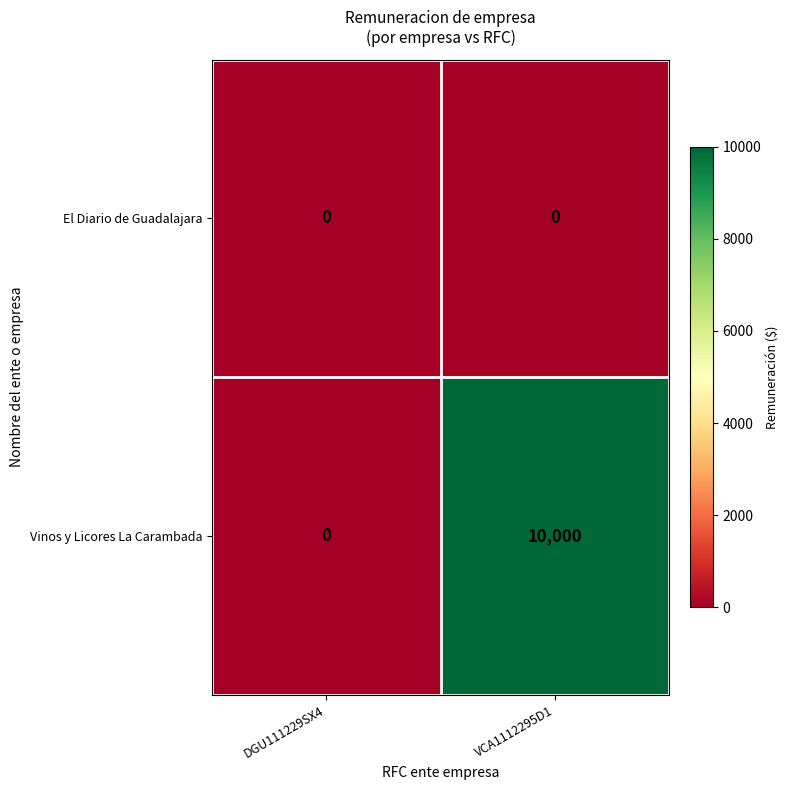

What is the difference between the highest and lowest values at VCA1112295D1?

10000